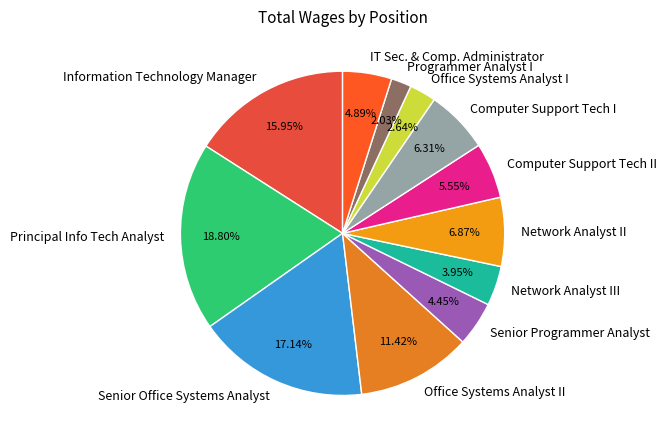

To the nearest percent, what percentage of the pie is Network Analyst III?

4%